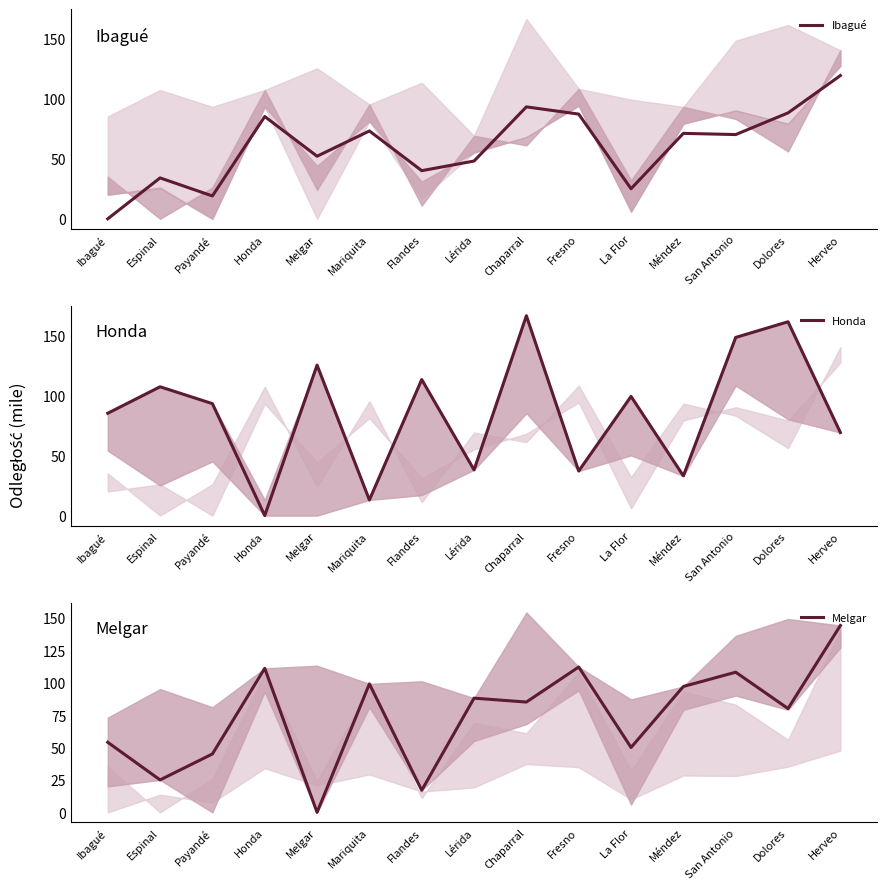

How many values in Honda are above zero?

14